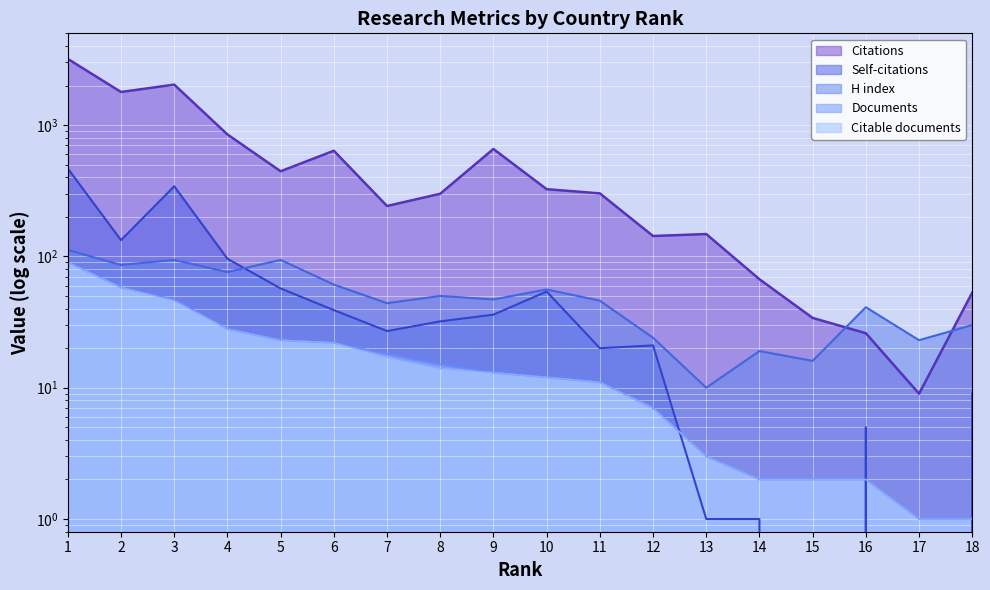

What is the minimum value for Citable documents?

1